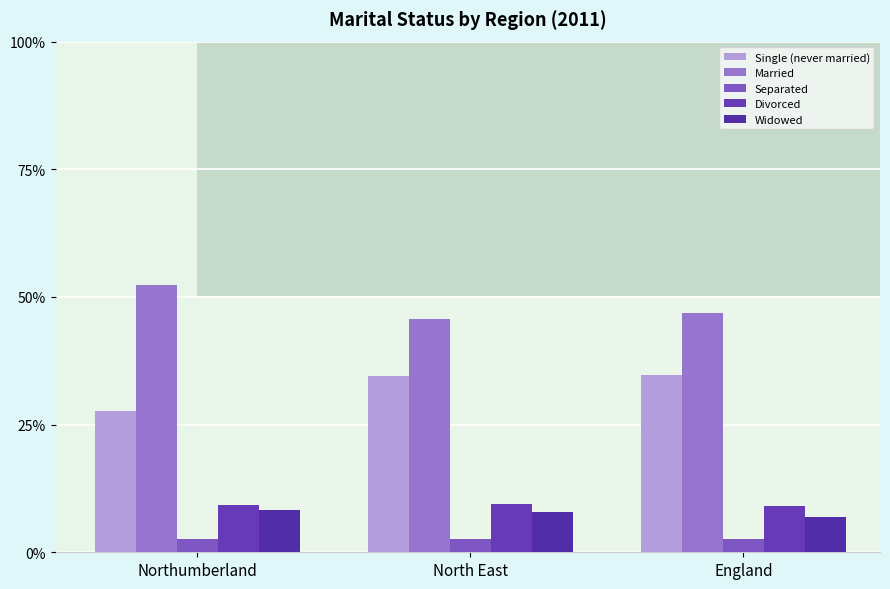

What is the total value across all series at England?

100.0